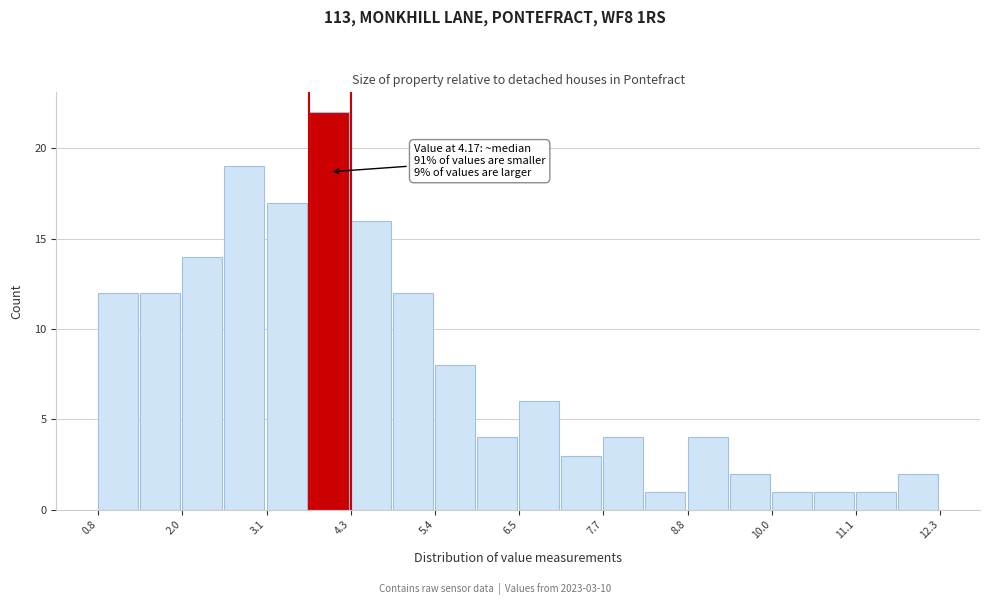

Around what value on the x-axis is the tallest bar? Give the approximate position of its centre, as read against the axis.

4.0